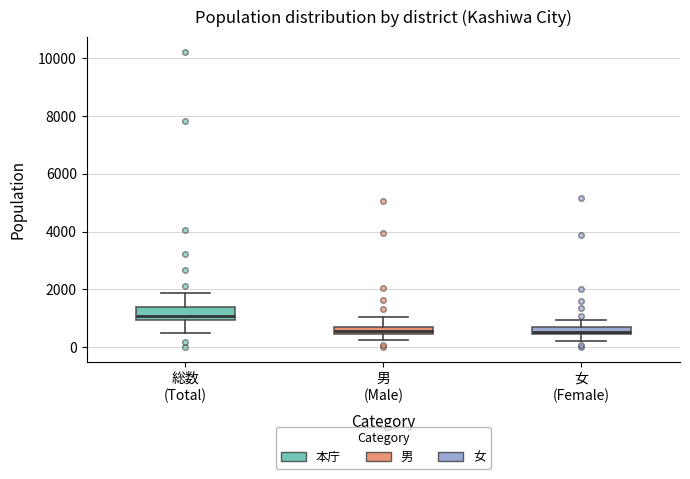

Where is the upper edge of the box for 総数 (Total) on the y-axis? The values are not printed on the chart, so give them approximately, as read against the axis.

1400